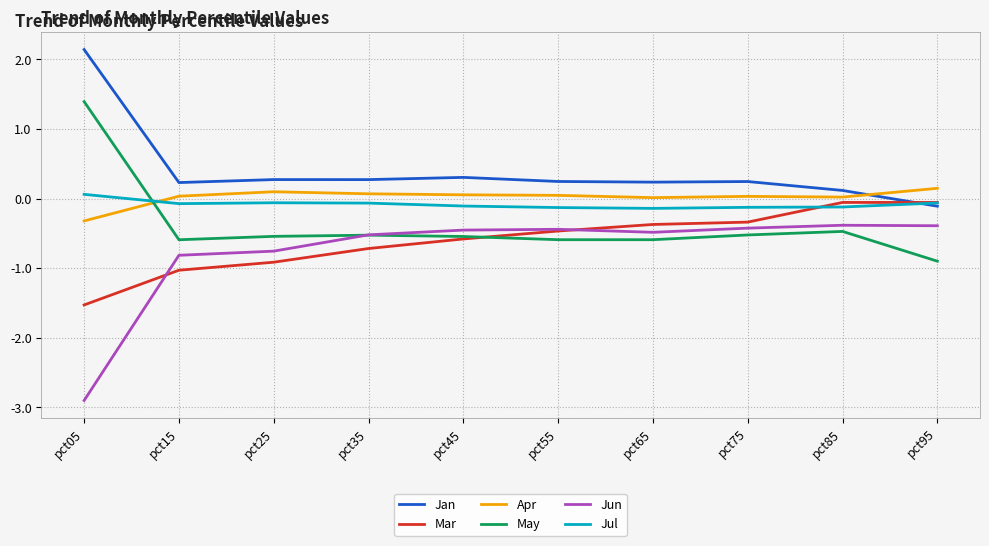

What is the average value of the May series?

-0.4